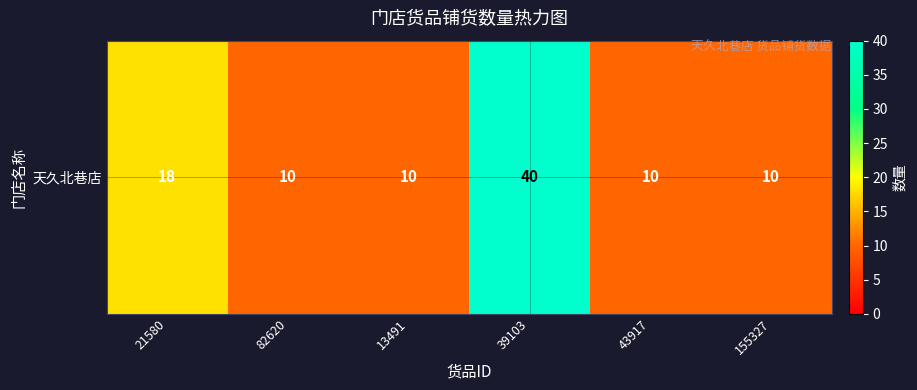

Which label corresponds to the smallest value in the chart?

82620